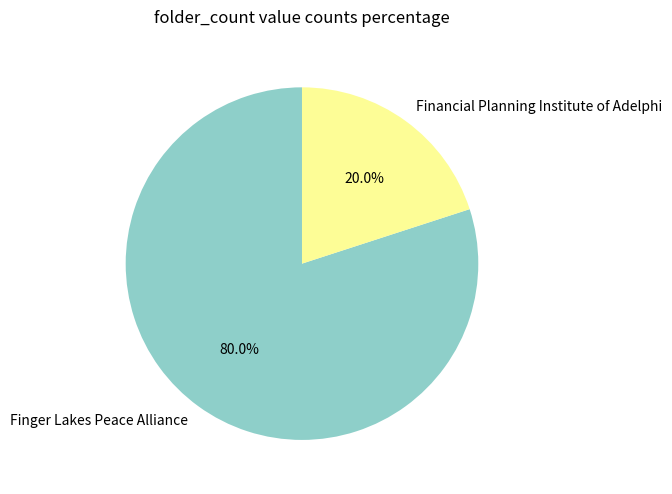

How many segments does this pie chart have?

2